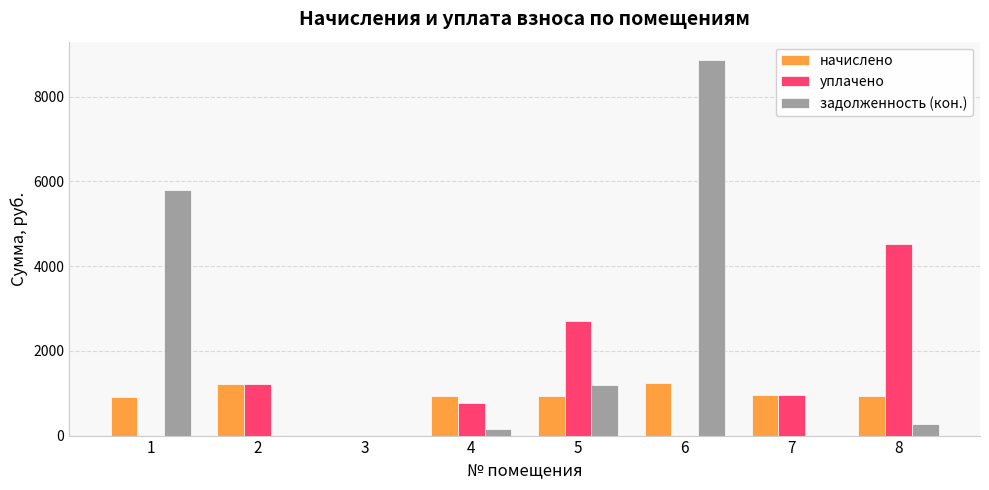

Is the value of начислено at 1 greater than the value of уплачено at 3?

Yes